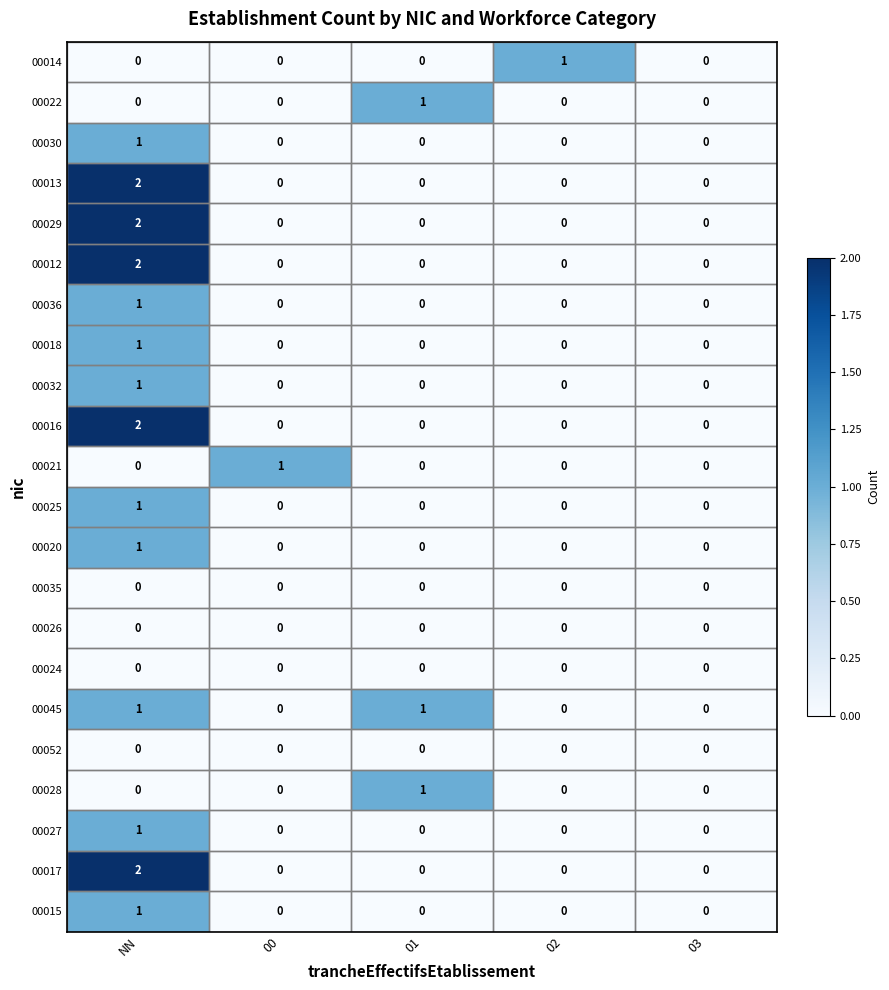

Count the number of categories in the chart.

5